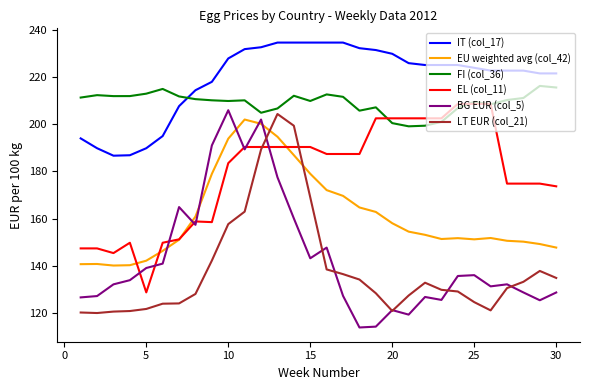

Which series has the largest total across all categories?

IT (col_17)